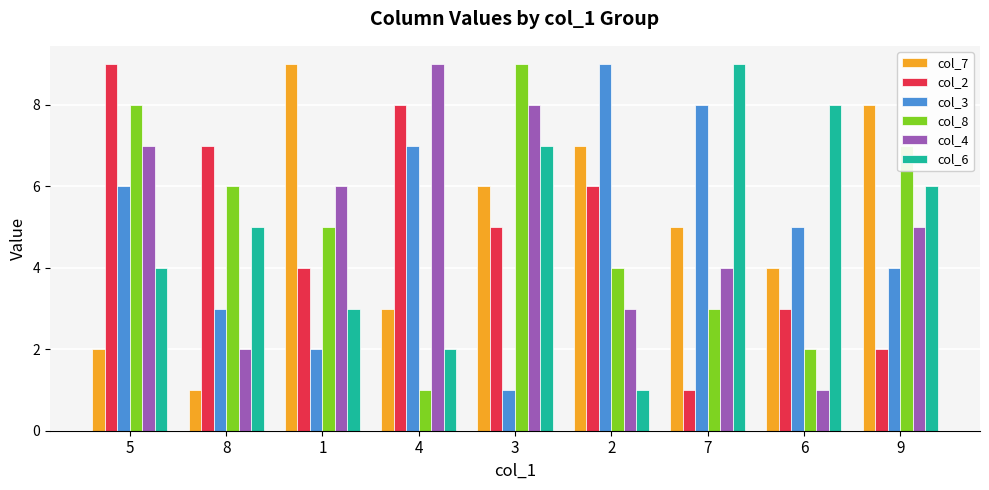

What is the difference between the col_4 values at 7 and 4?

5